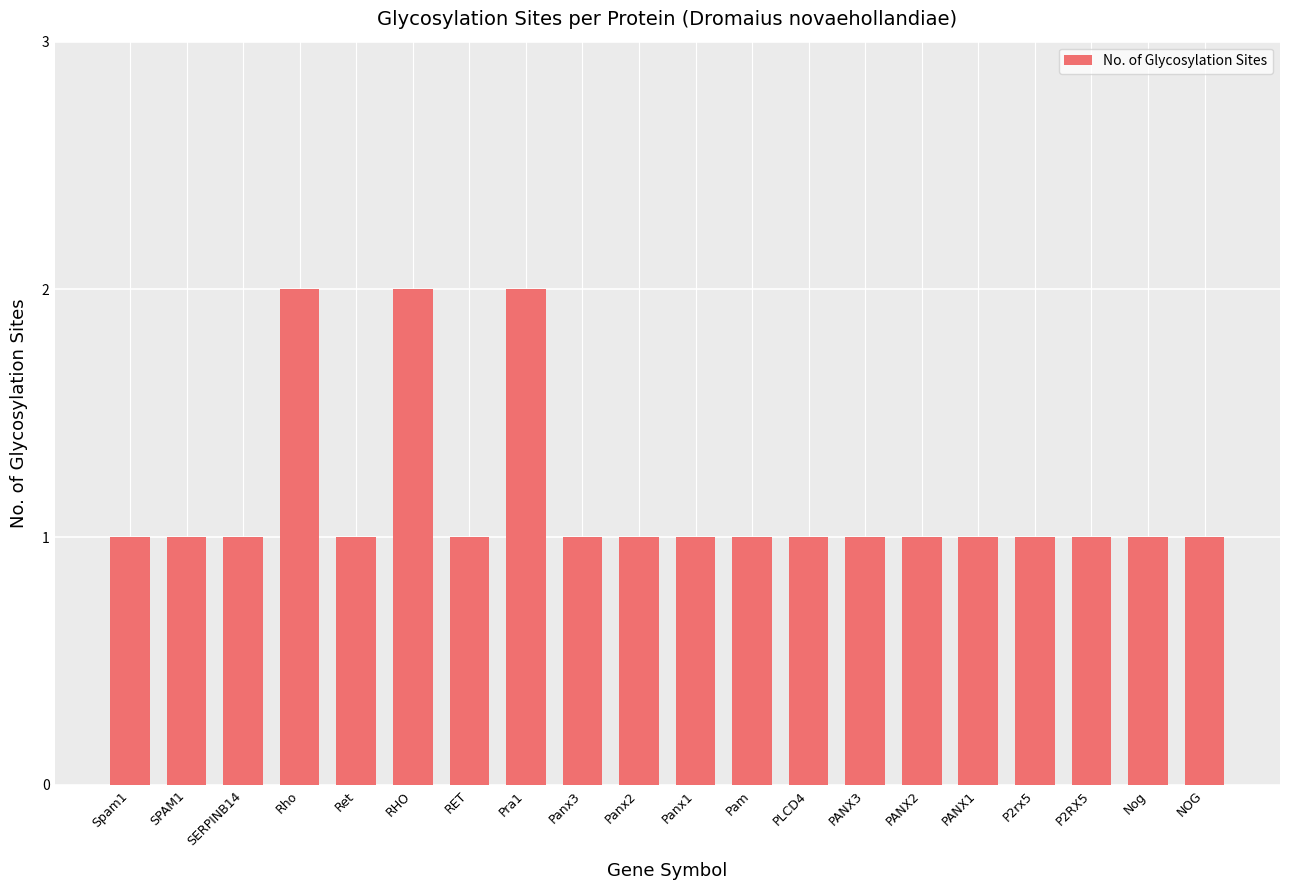

What is the value of the 16th bar from the left?

1